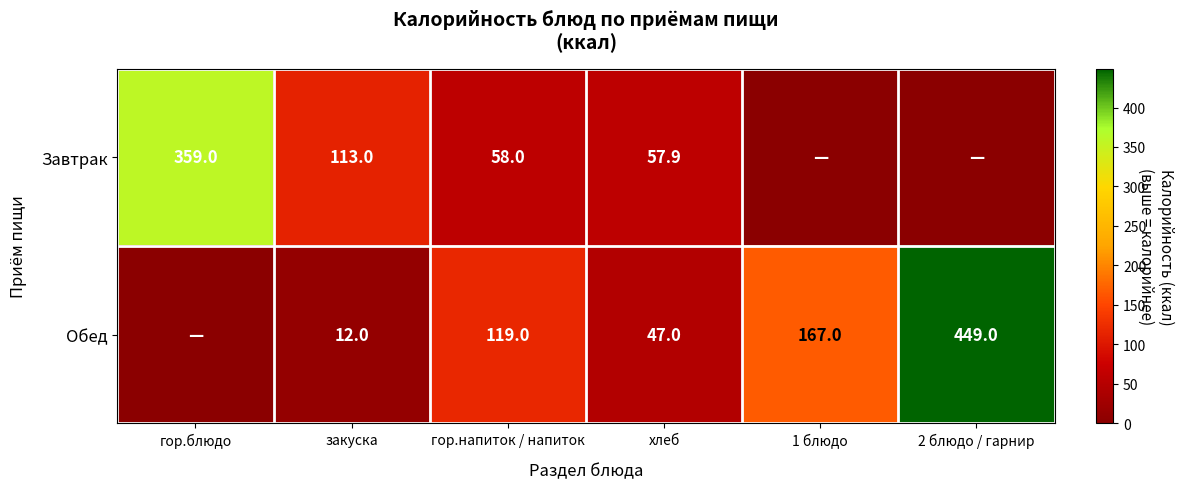

The Завтрак series shows 85.4 at хлеб. True or false?

False